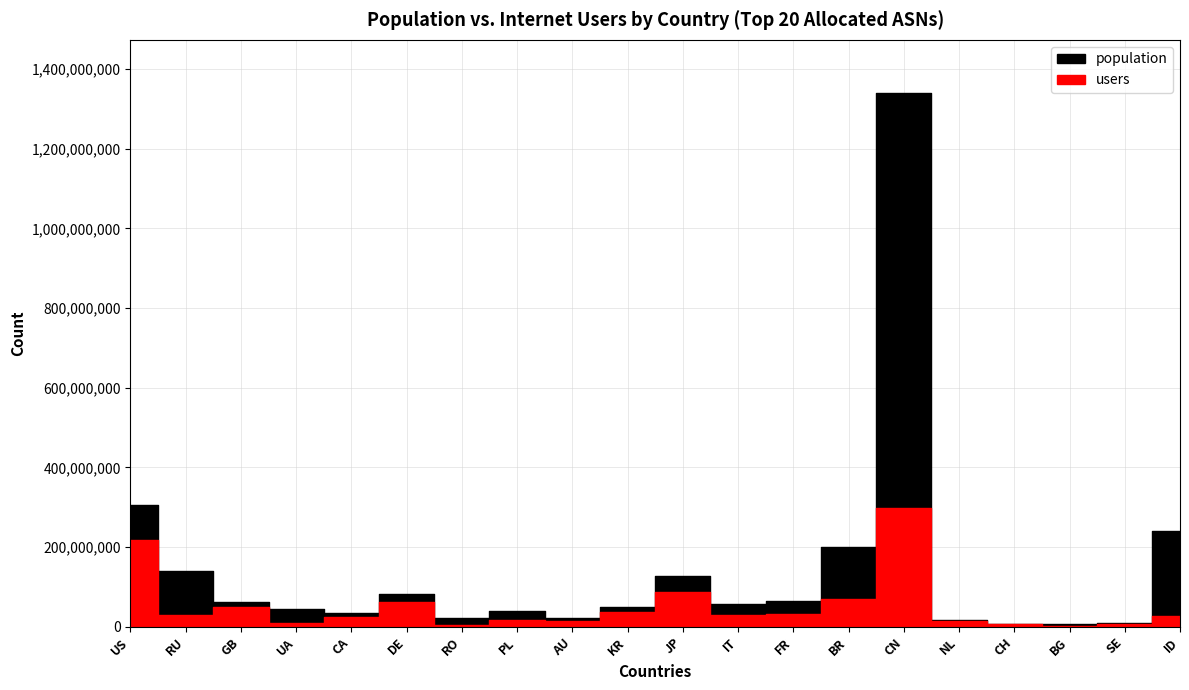

True or false: users has a value of 62546126 at DE.

True